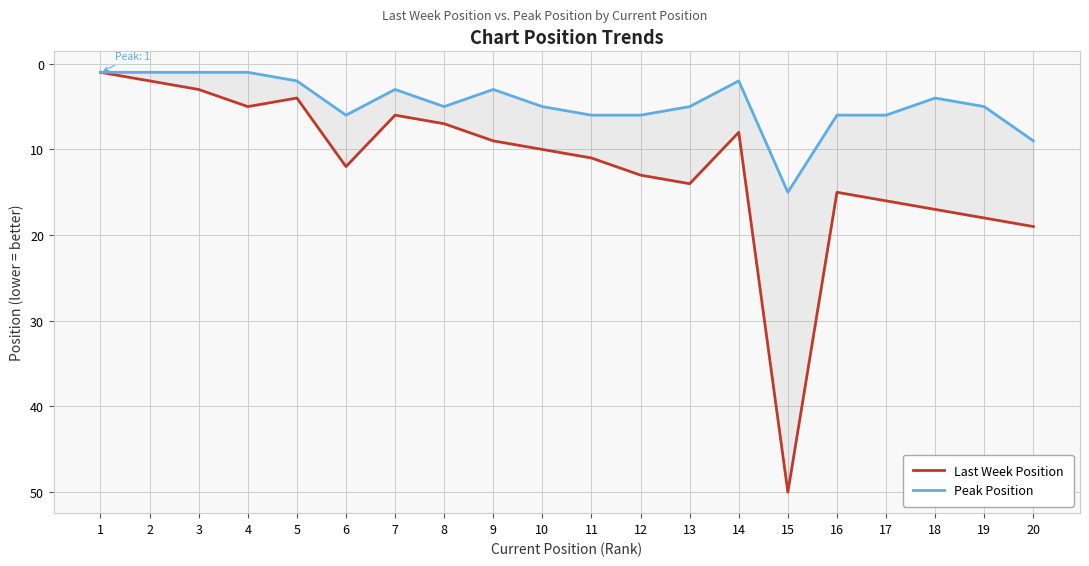

What is the greatest value displayed?

50